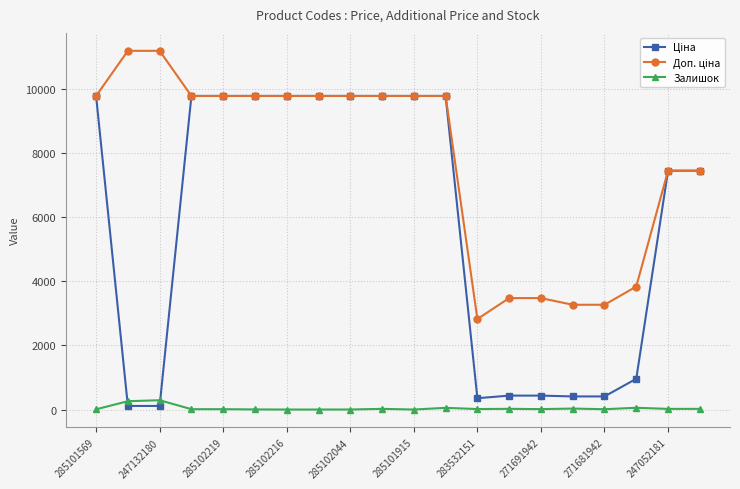

What is the greatest value displayed?

11182.0